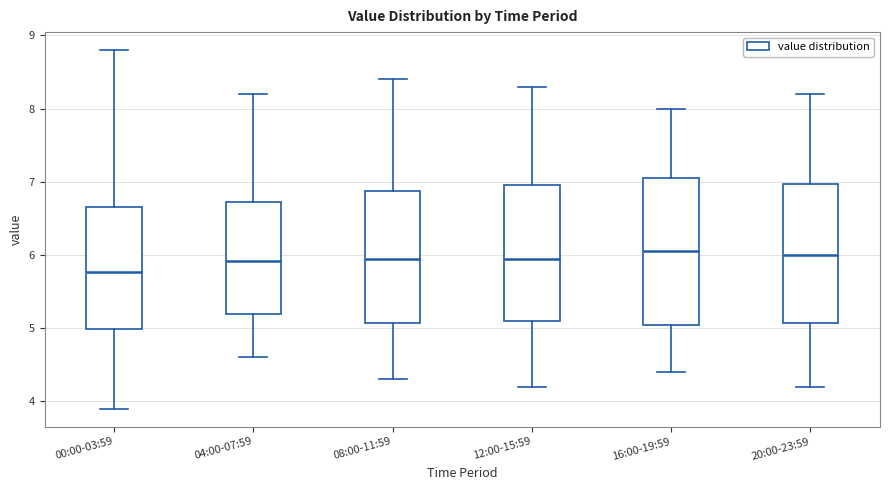

Where does the upper whisker of the box for 20:00-23:59 end on the y-axis? The values are not printed on the chart, so give them approximately, as read against the axis.

8.2